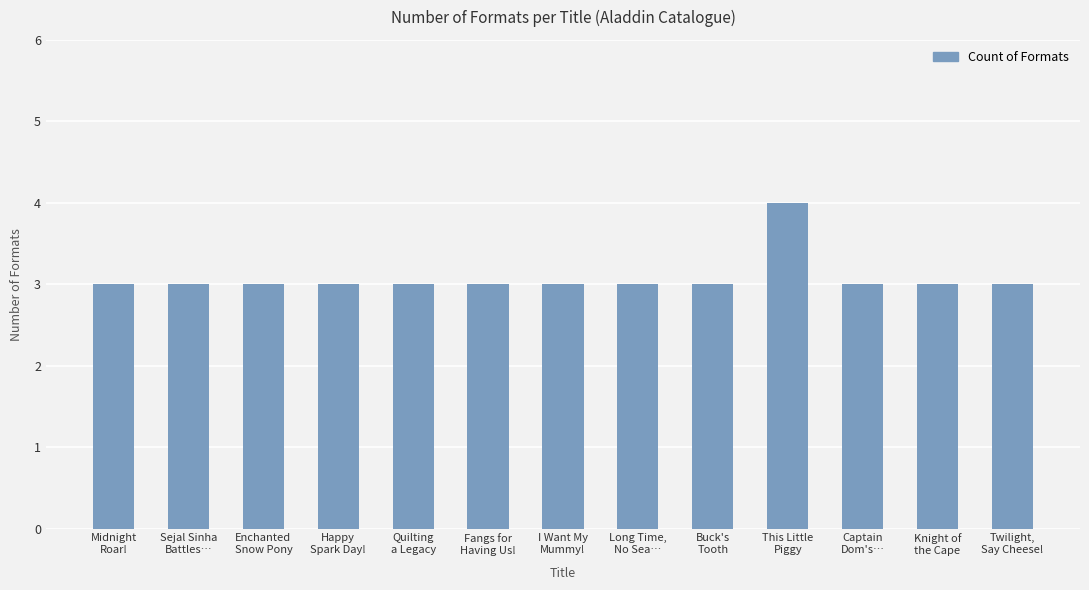

What is the value of the 6th bar from the left?

3